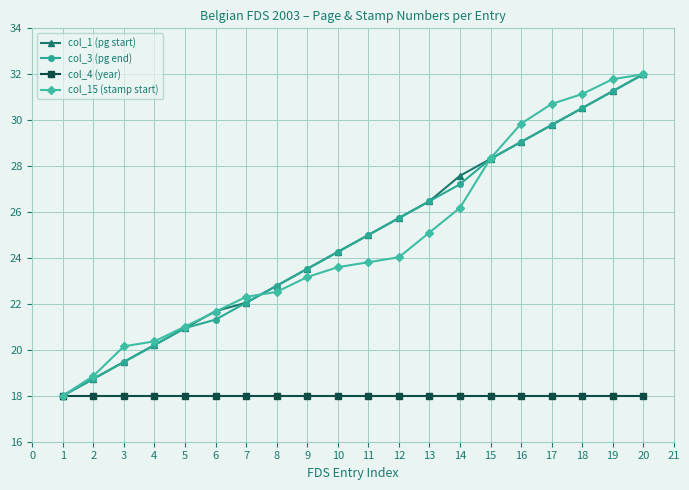

What is the sum of all col_15 (stamp start) values?

494.6